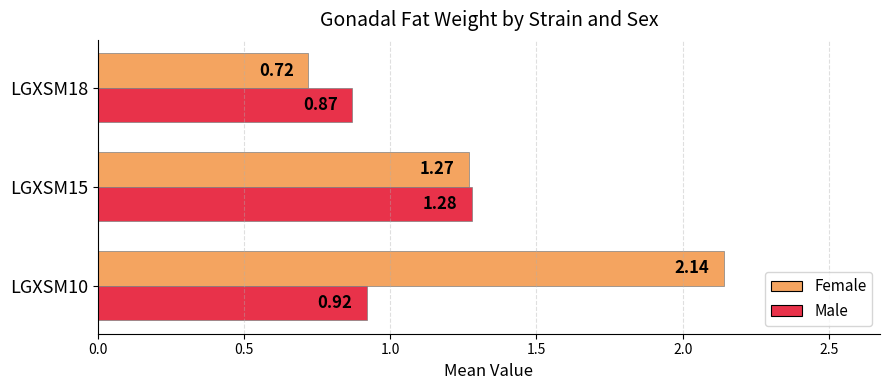

Which category has the lowest value in the Male series?

LGXSM18